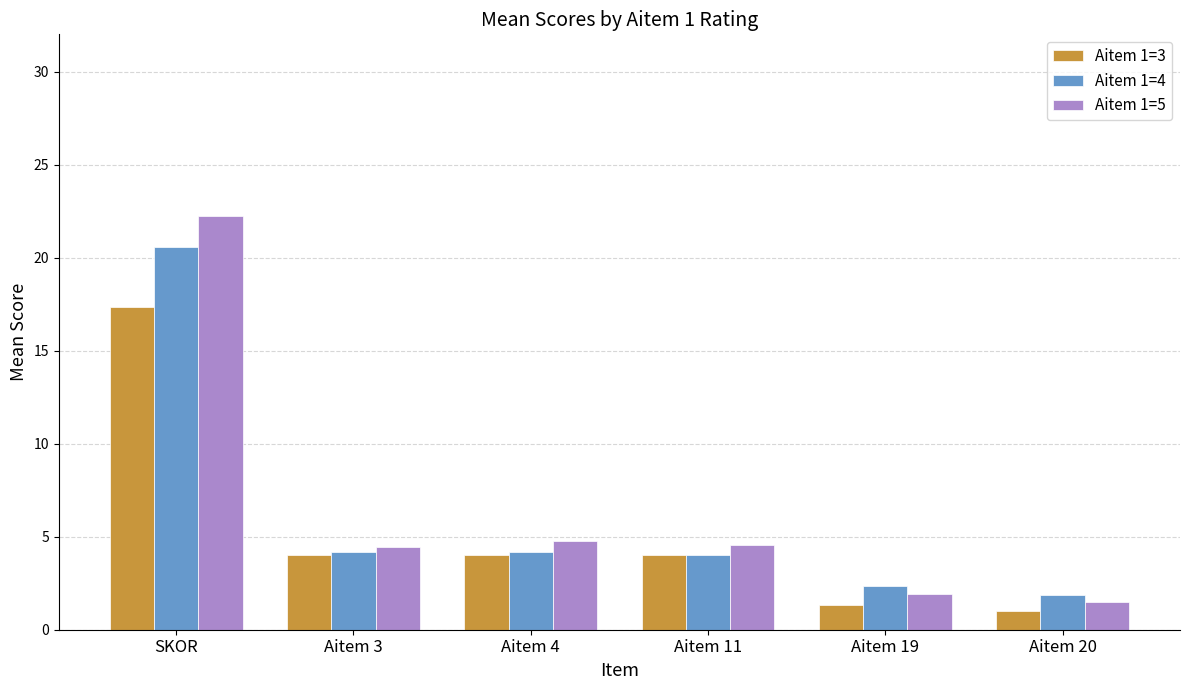

What is the difference between the maximum and minimum values in the Aitem 1=4 series?

18.7